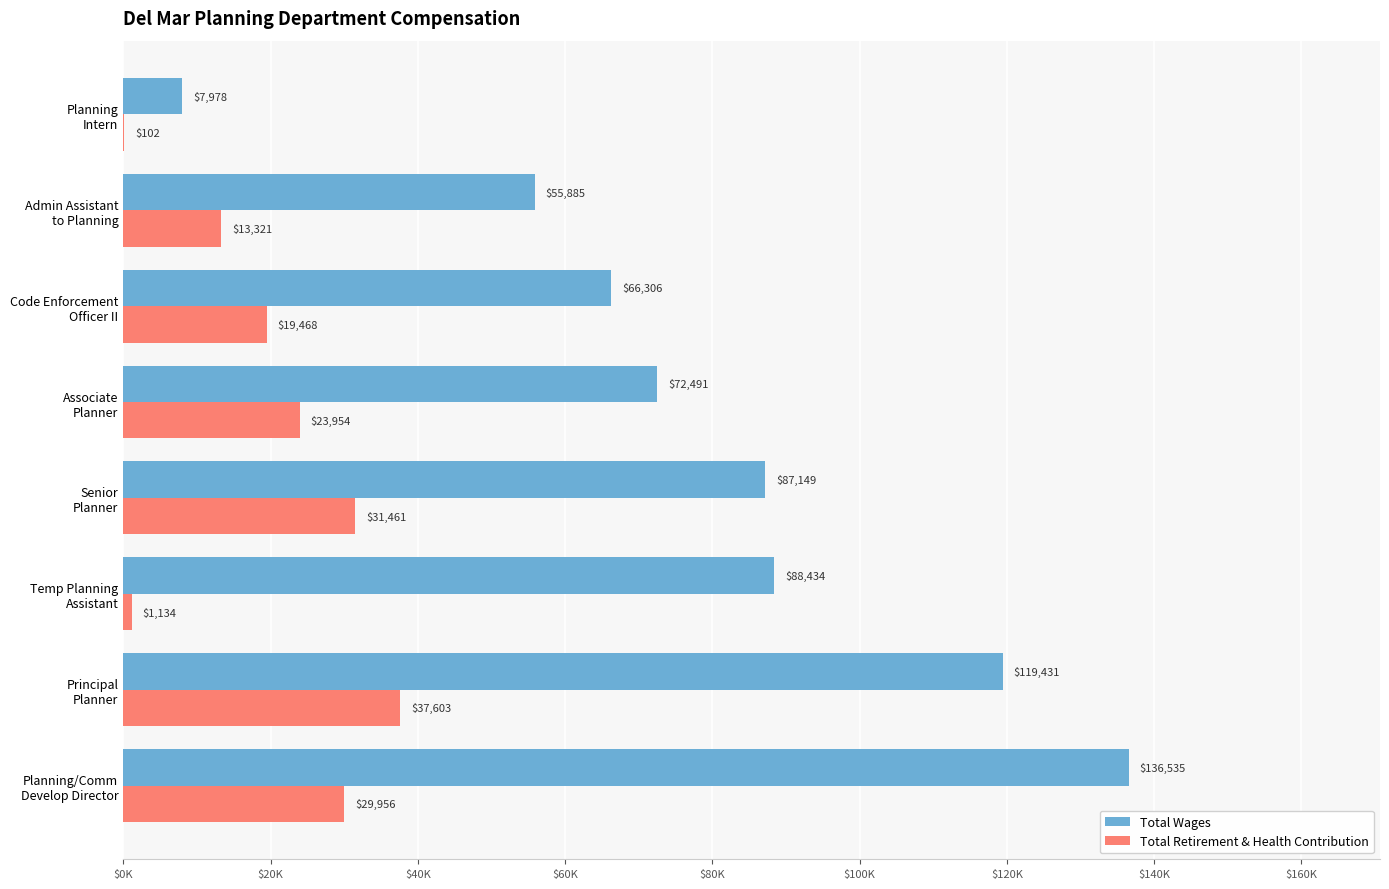

What are all the series names shown in the legend?

Total Wages, Total Retirement & Health Contribution